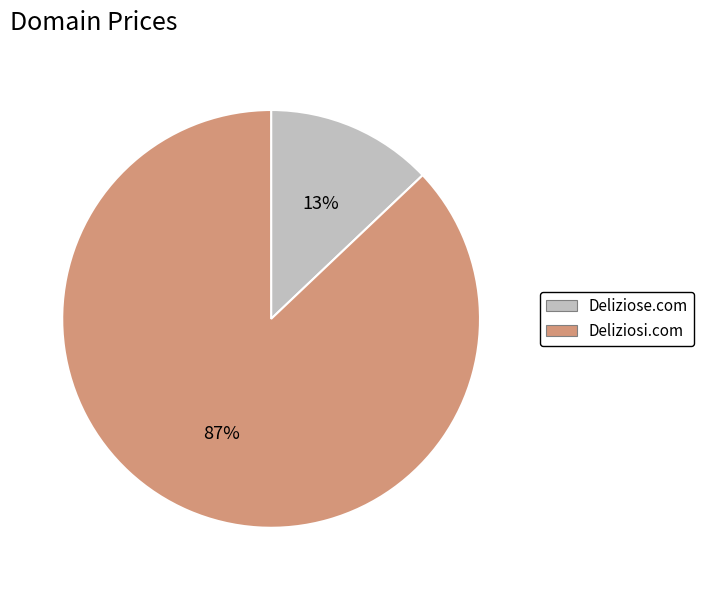

Which slice is the smallest?

Deliziose.com